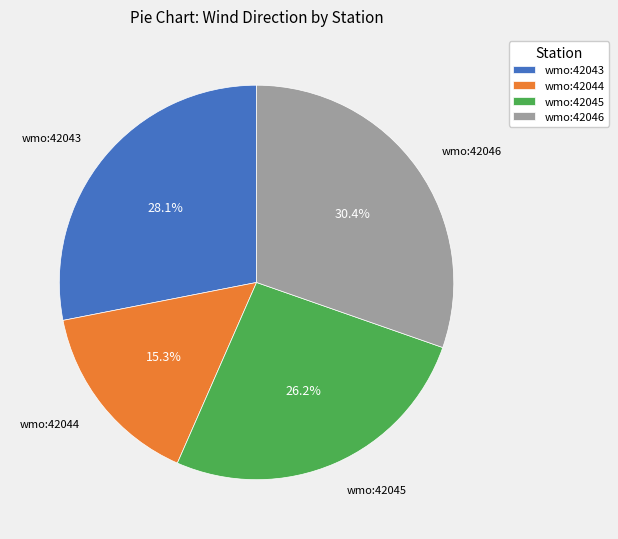

What is the ratio of the value at wmo:42045 to the value at wmo:42043?

0.9